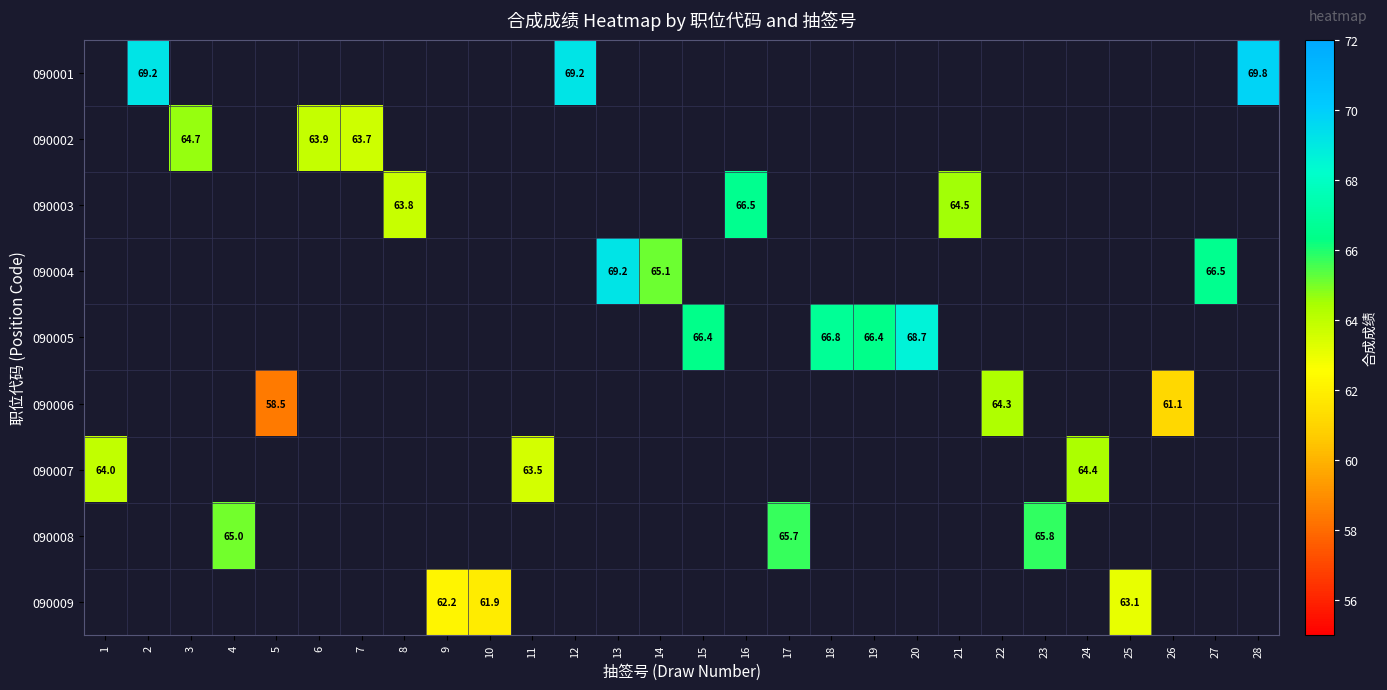

At which label is 090007 closest to 63?

11